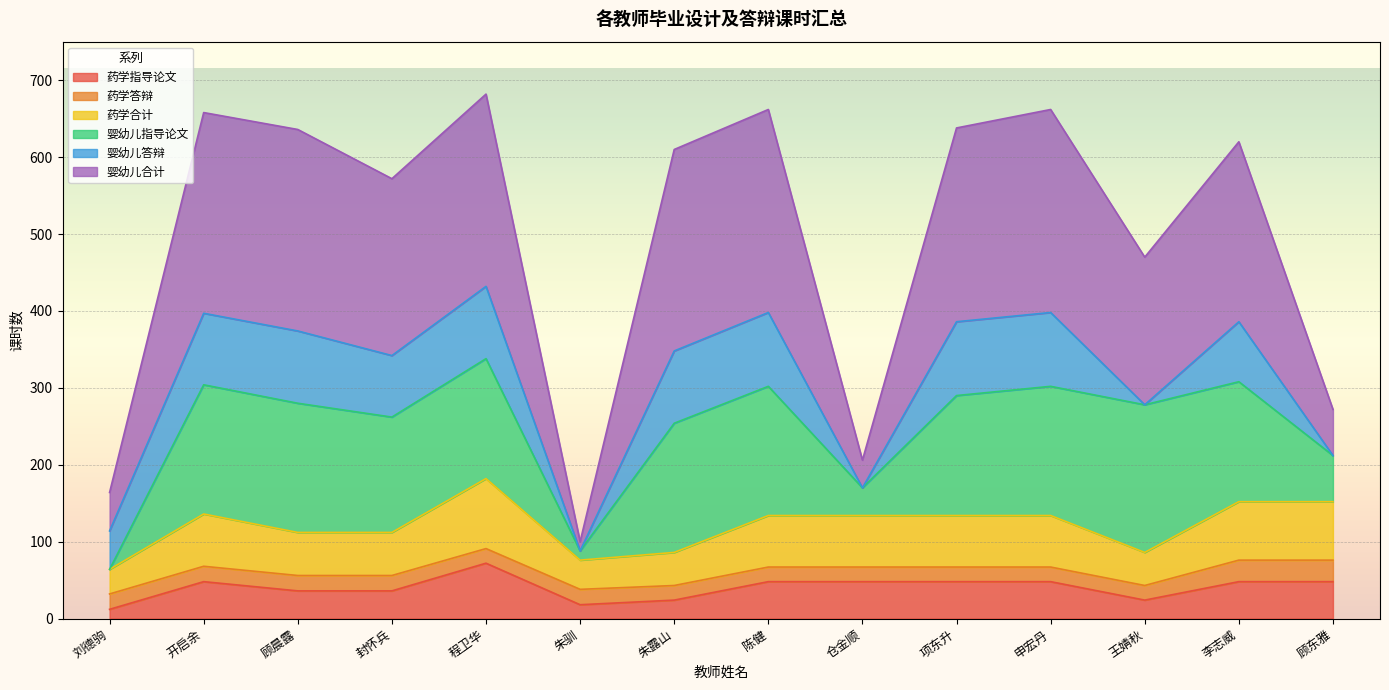

How many values in the 婴幼儿合计 series exceed 620?

6